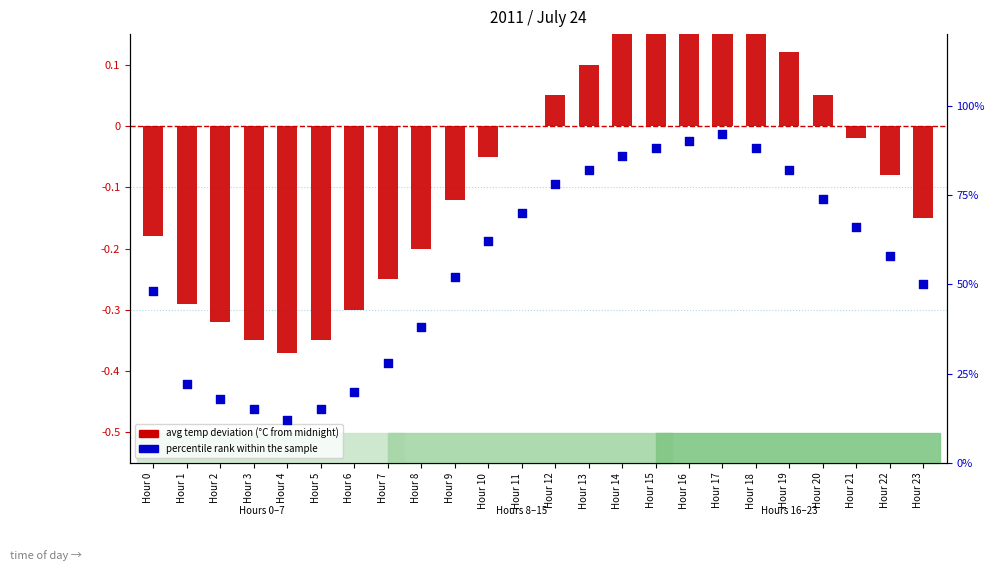

Which series reaches the maximum Y coordinate?

percentile rank within the sample